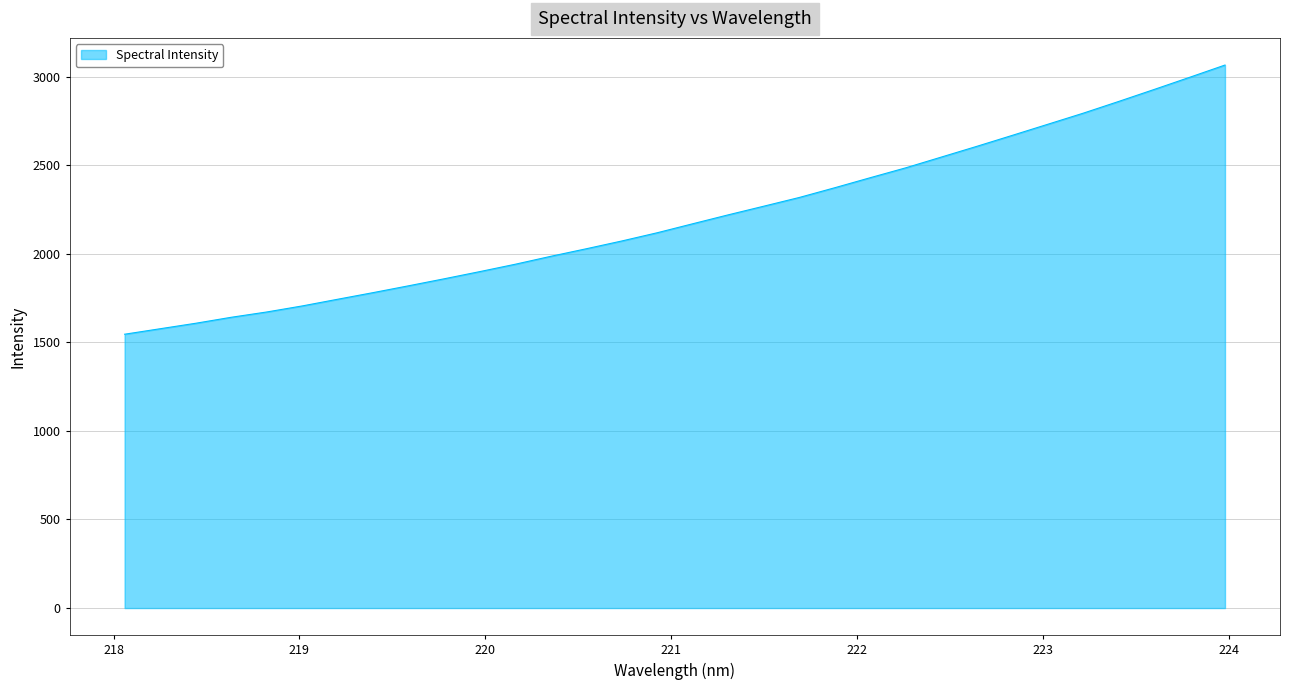

What is the sum of all values?

70439.5